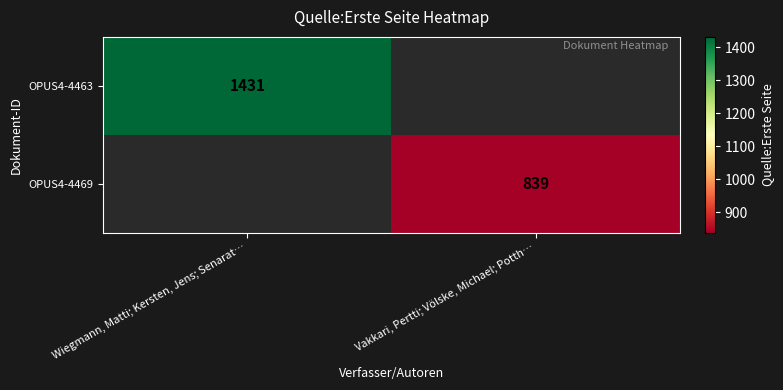

Is it true that OPUS4-4463 equals 501 at Wiegmann, Matti; Kersten, Jens; Senarat…?

False